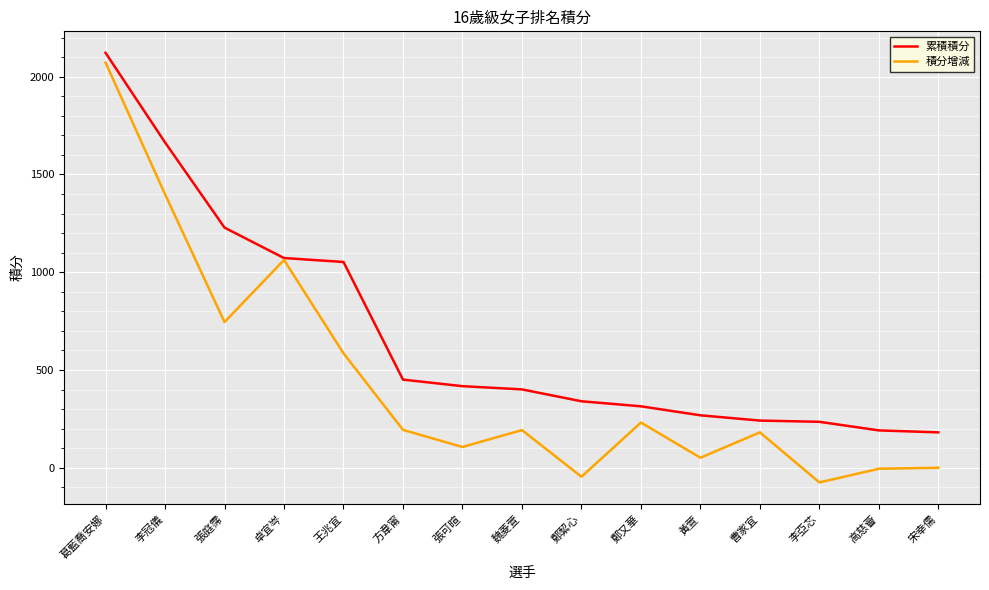

What is the total value across all series at 高慈薈?

186.0